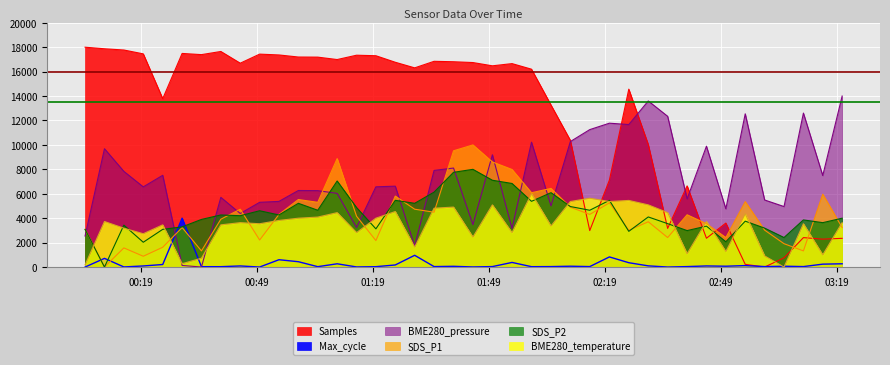

What is the sum of all SDS_P2 values?

173969.5